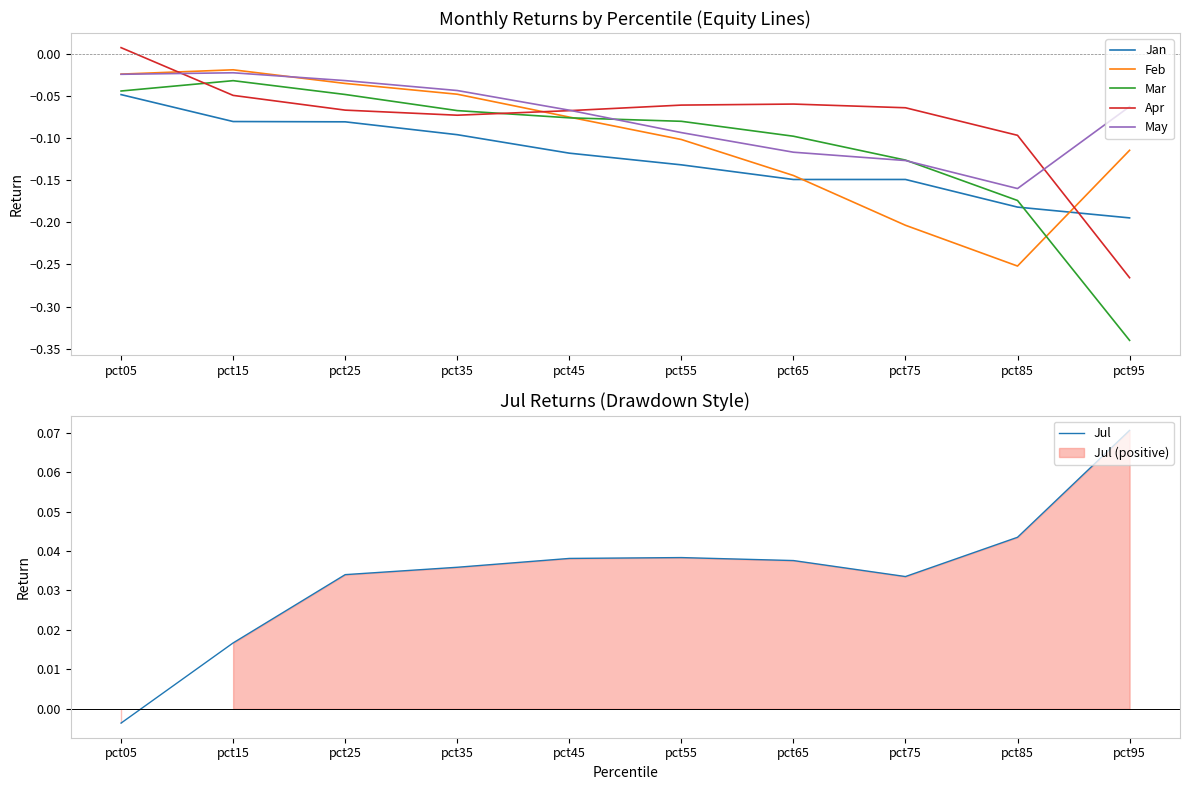

Reading left to right, list all the values displayed in this chart.

Jan: pct05=-0.0	pct15=-0.1	pct25=-0.1	pct35=-0.1	pct45=-0.1	pct55=-0.1	pct65=-0.1	pct75=-0.1	pct85=-0.2	pct95=-0.2
Feb: pct05=-0.0	pct15=-0.0	pct25=-0.0	pct35=-0.0	pct45=-0.1	pct55=-0.1	pct65=-0.1	pct75=-0.2	pct85=-0.3	pct95=-0.1
Mar: pct05=-0.0	pct15=-0.0	pct25=-0.0	pct35=-0.1	pct45=-0.1	pct55=-0.1	pct65=-0.1	pct75=-0.1	pct85=-0.2	pct95=-0.3
Apr: pct05=0.0	pct15=-0.0	pct25=-0.1	pct35=-0.1	pct45=-0.1	pct55=-0.1	pct65=-0.1	pct75=-0.1	pct85=-0.1	pct95=-0.3
May: pct05=-0.0	pct15=-0.0	pct25=-0.0	pct35=-0.0	pct45=-0.1	pct55=-0.1	pct65=-0.1	pct75=-0.1	pct85=-0.2	pct95=-0.1
Jul: pct05=-0.0	pct15=0.0	pct25=0.0	pct35=0.0	pct45=0.0	pct55=0.0	pct65=0.0	pct75=0.0	pct85=0.0	pct95=0.1